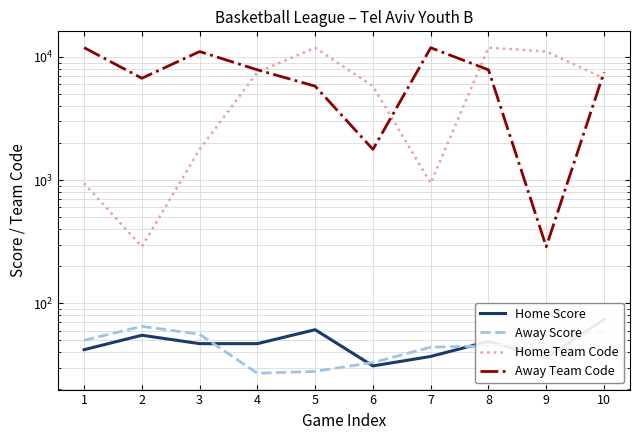

True or false: Home Team Code and Away Score intersect in this chart.

False